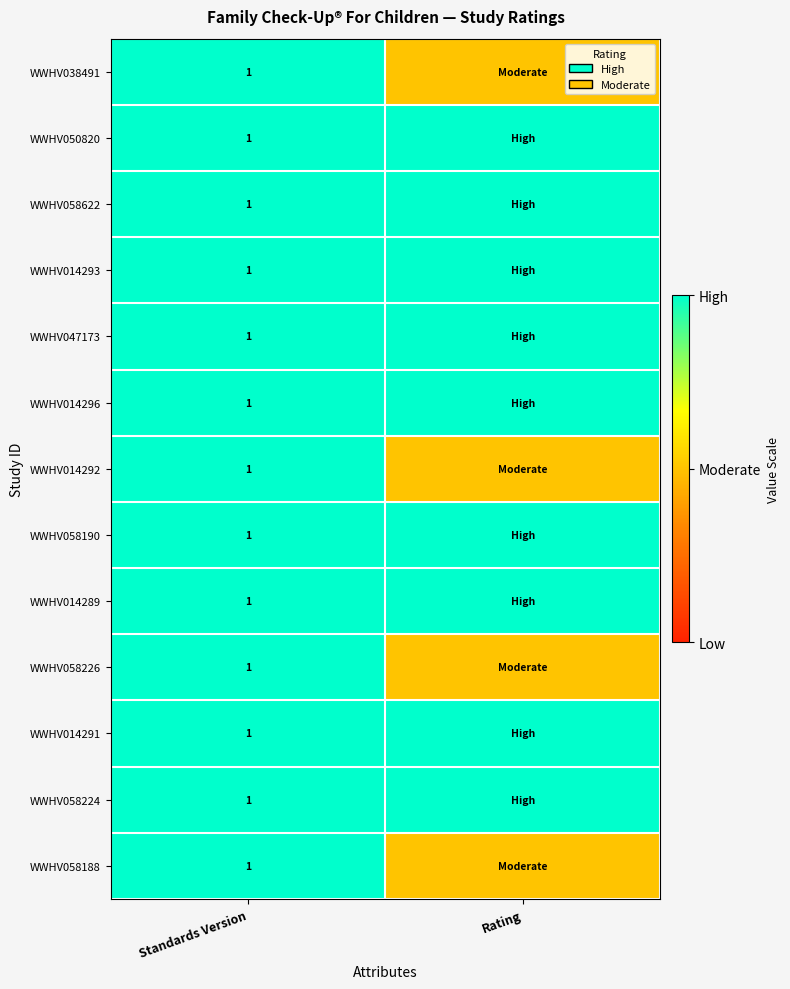

Is it true that WWHV050820 equals 1.0 at Standards Version?

True